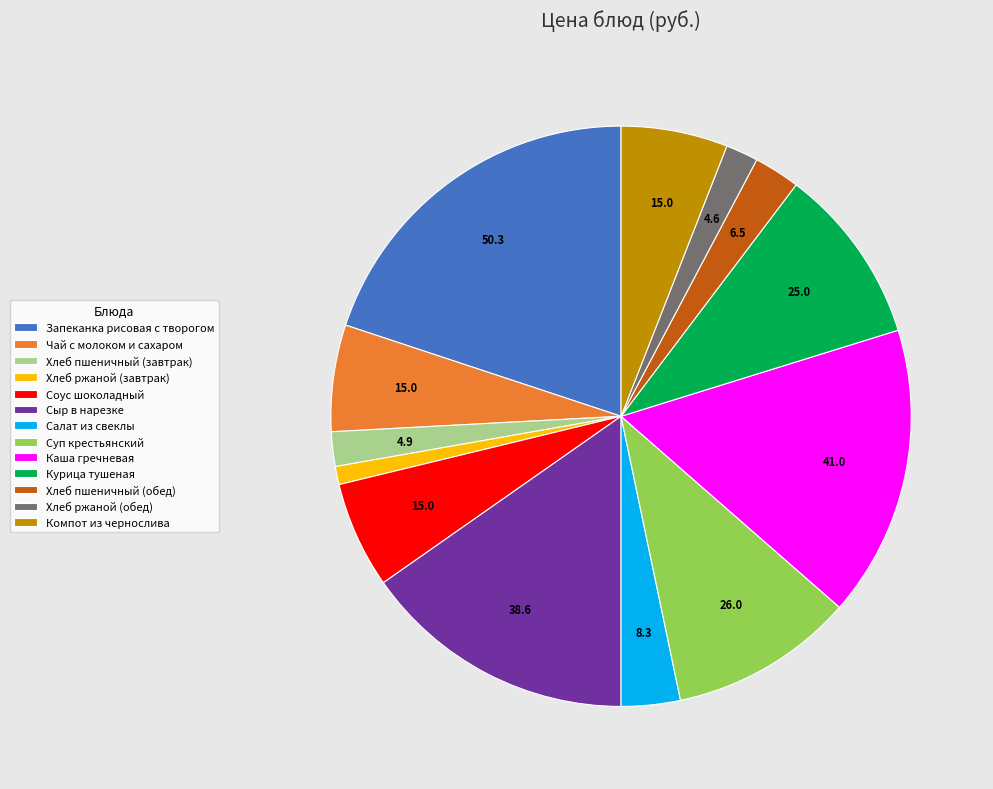

What is the ratio of the value at Компот из чернослива to the value at Каша гречневая?

0.4